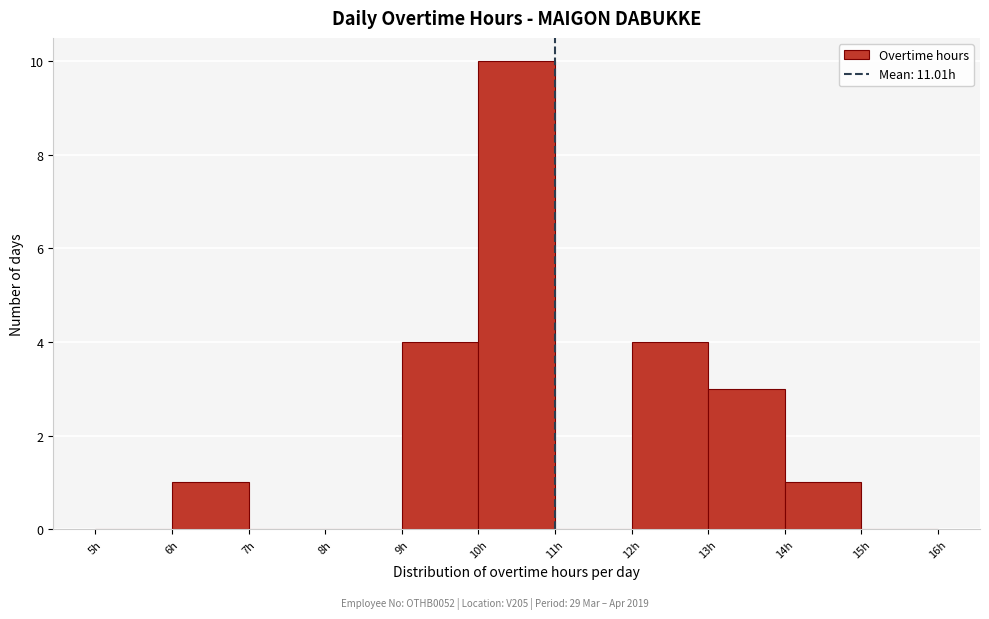

Which range on the x-axis has the tallest bar?

10 to 11